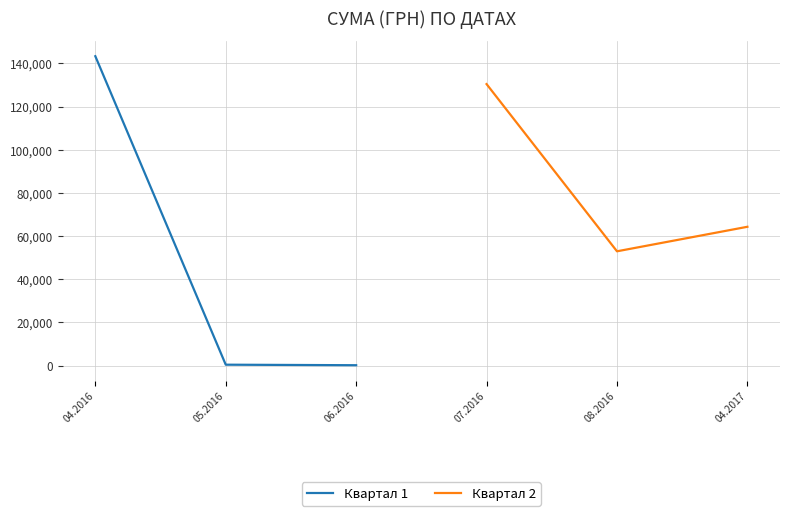

Where does the Квартал 2 series first go above 64293?

07.2016